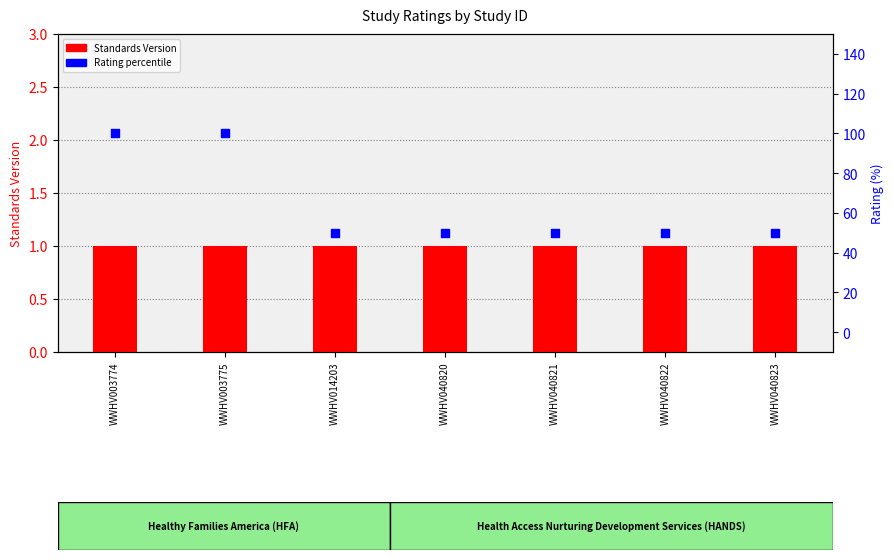

Which series reaches the minimum Y coordinate?

Standards Version